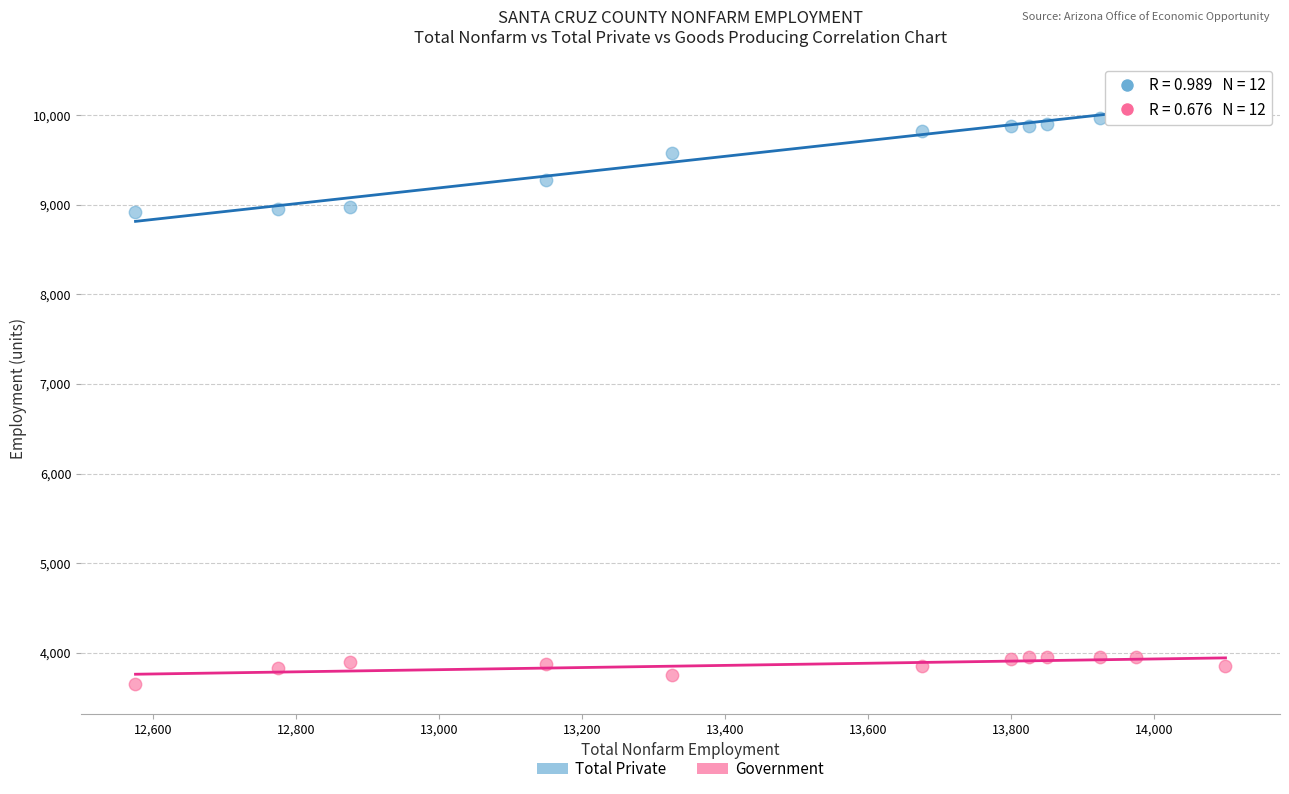

Which series contains the highest Y value?

Total Private